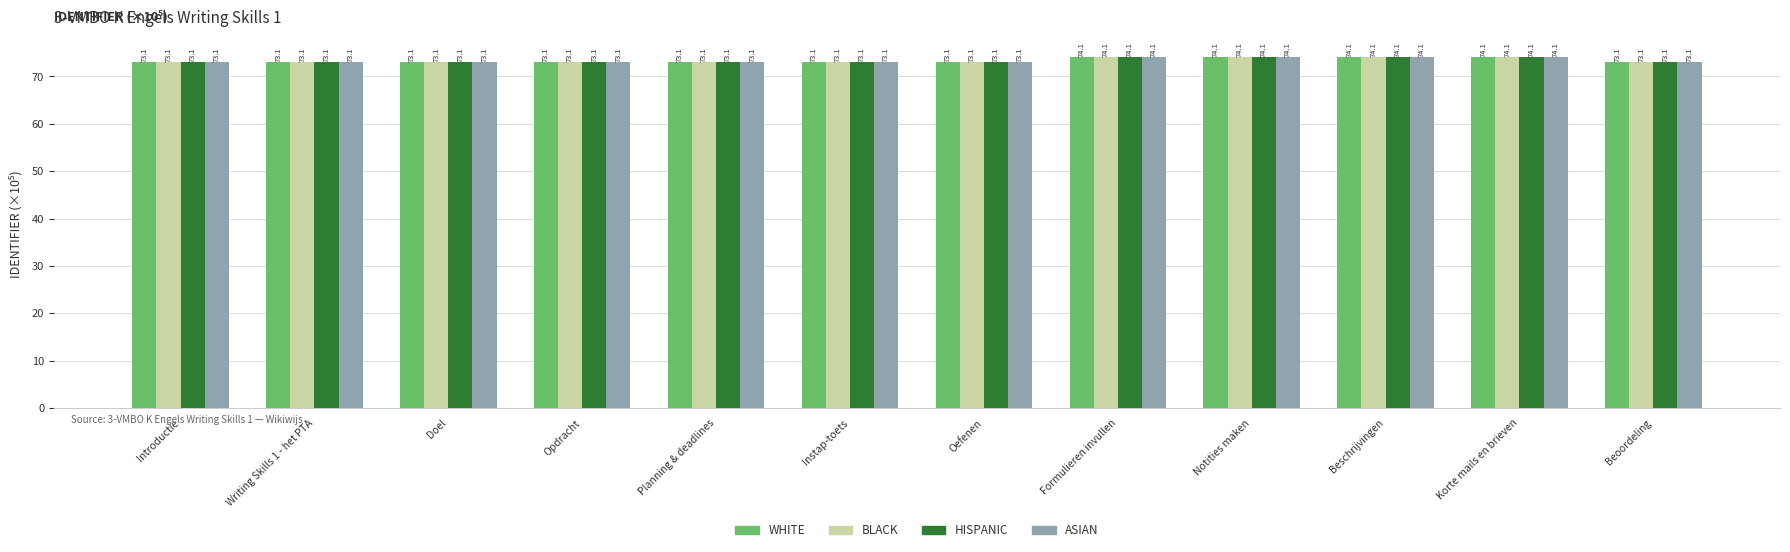

Reading left to right, transcribe all the data shown in this chart.

WHITE: 73.1	73.1	73.1	73.1	73.1	73.1	73.1	74.1	74.1	74.1	74.1	73.1
BLACK: 73.1	73.1	73.1	73.1	73.1	73.1	73.1	74.1	74.1	74.1	74.1	73.1
HISPANIC: 73.1	73.1	73.1	73.1	73.1	73.1	73.1	74.1	74.1	74.1	74.1	73.1
ASIAN: 73.1	73.1	73.1	73.1	73.1	73.1	73.1	74.1	74.1	74.1	74.1	73.1